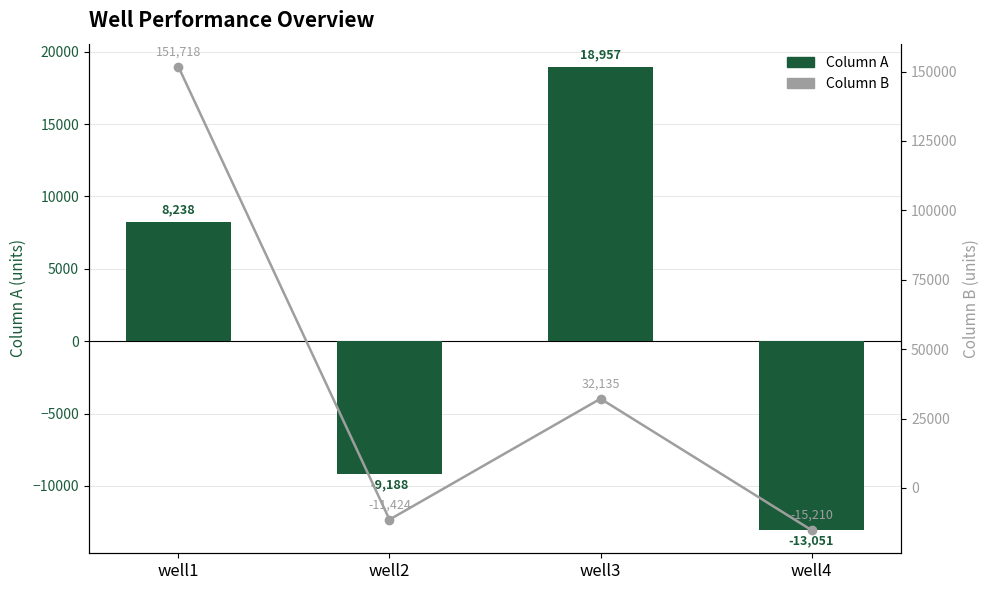

The value of Column B (line) at well4 is -10564.3. True or false?

False